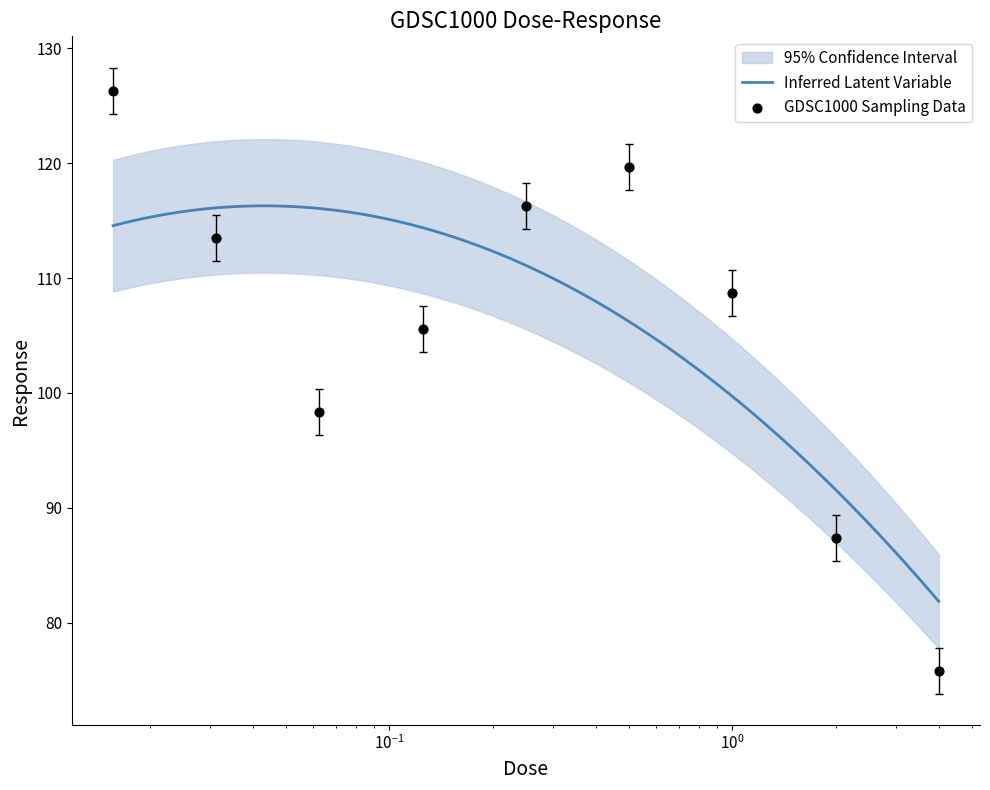

Between 4.0 and 0.125, which is larger?

0.125